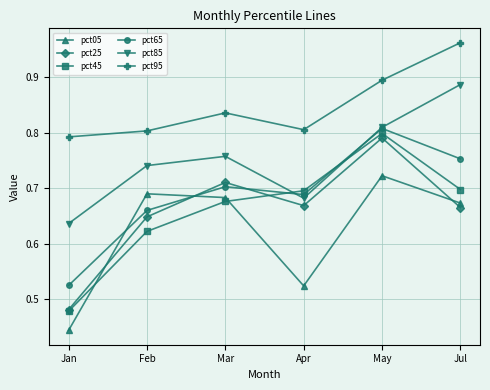

How many series are shown in this chart?

6